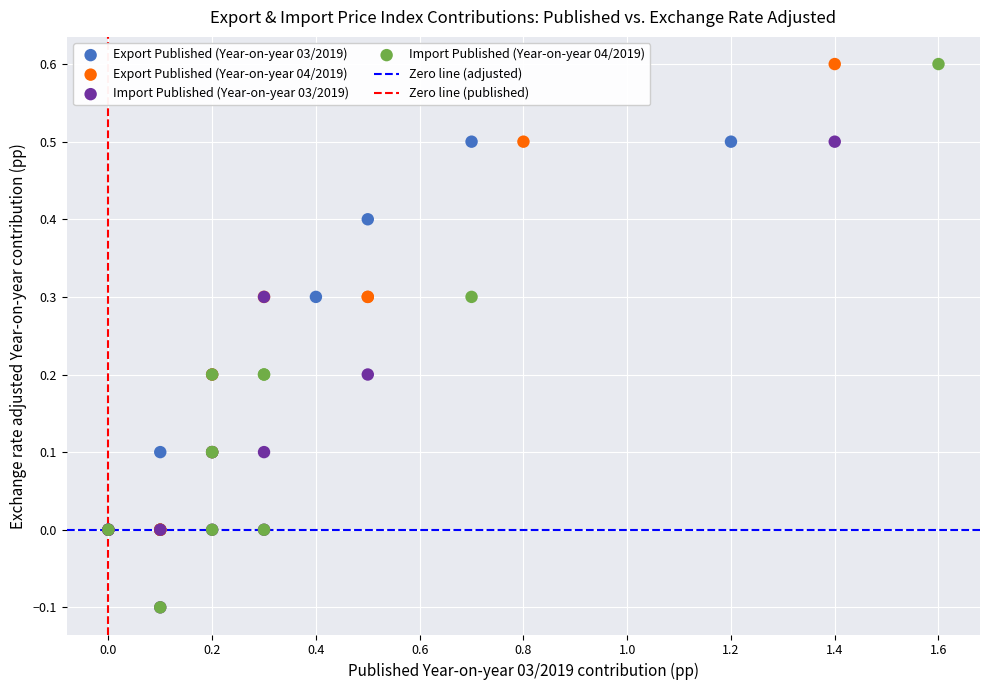

Which series has the widest spread of Y values?

Import Published (Year-on-year 04/2019)